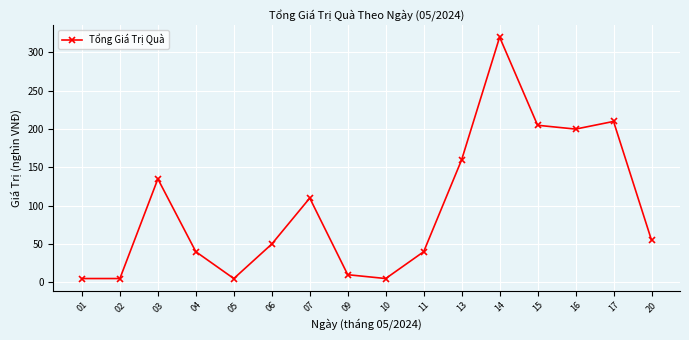

Is it true that the value at 04 is 61?

False